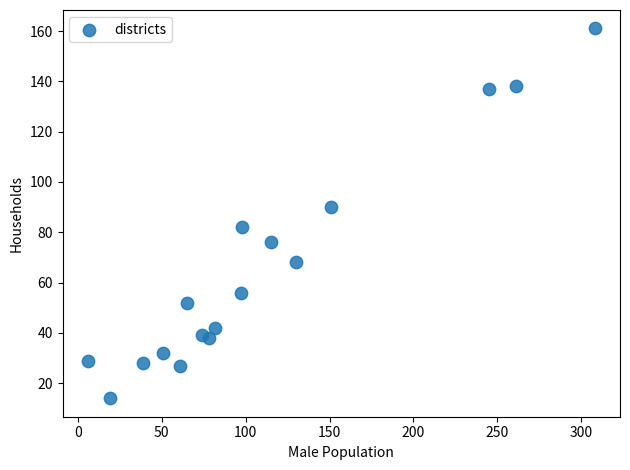

What is the range of X values (max minus min)?

302